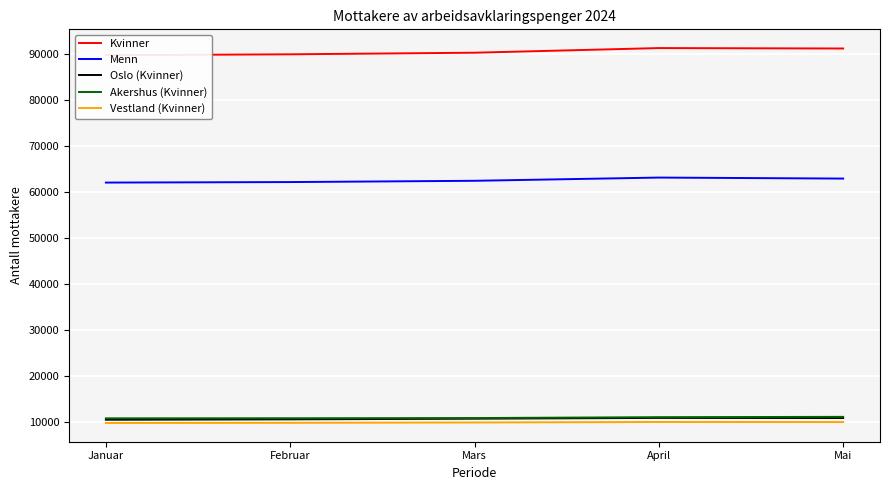

Is this an area chart (filled region under the line)?

No